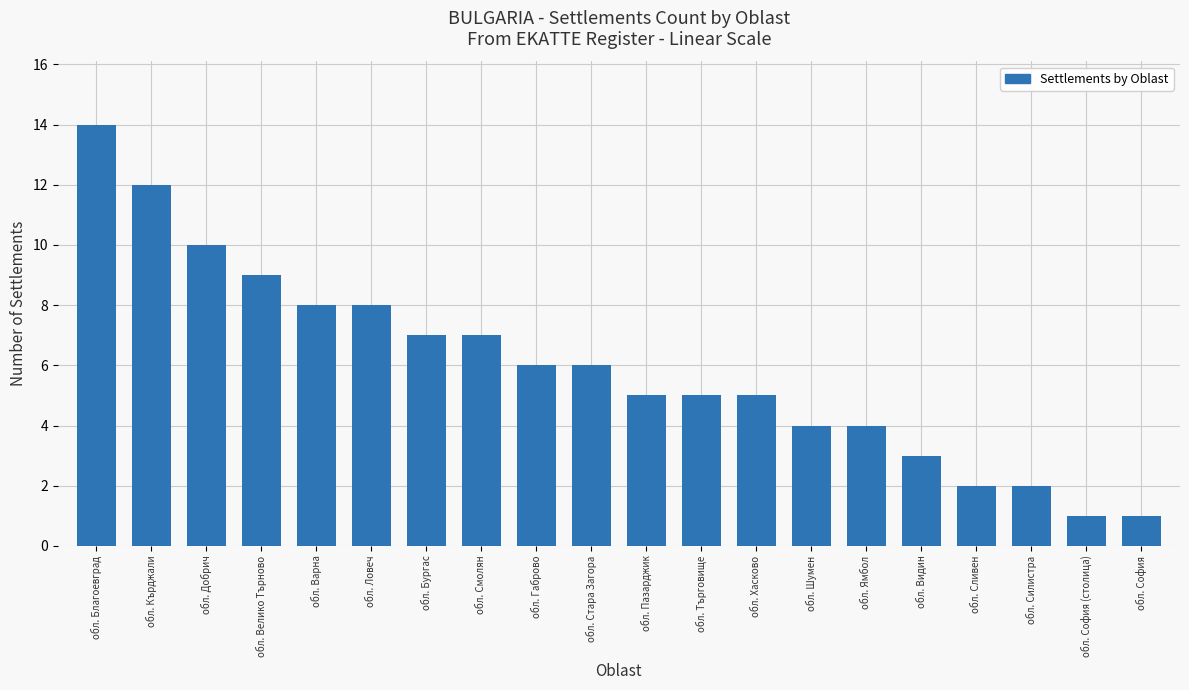

What position from the left is обл. Велико Търново?

4